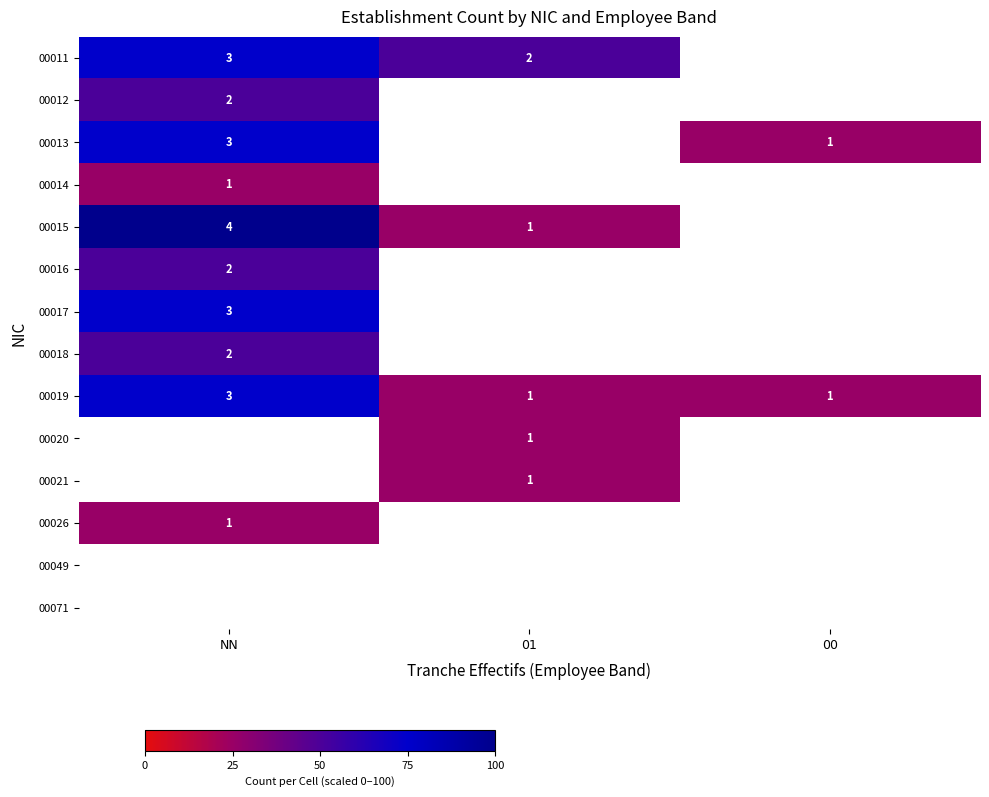

Which category has the highest value across all series?

NN